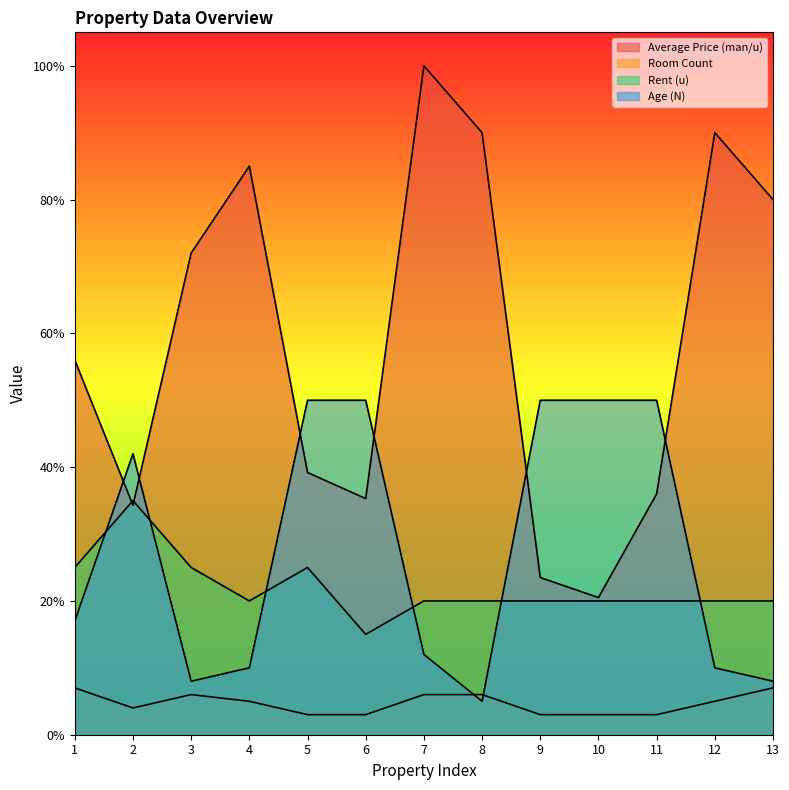

Which series has the largest total across all categories?

Average Price (man/u)